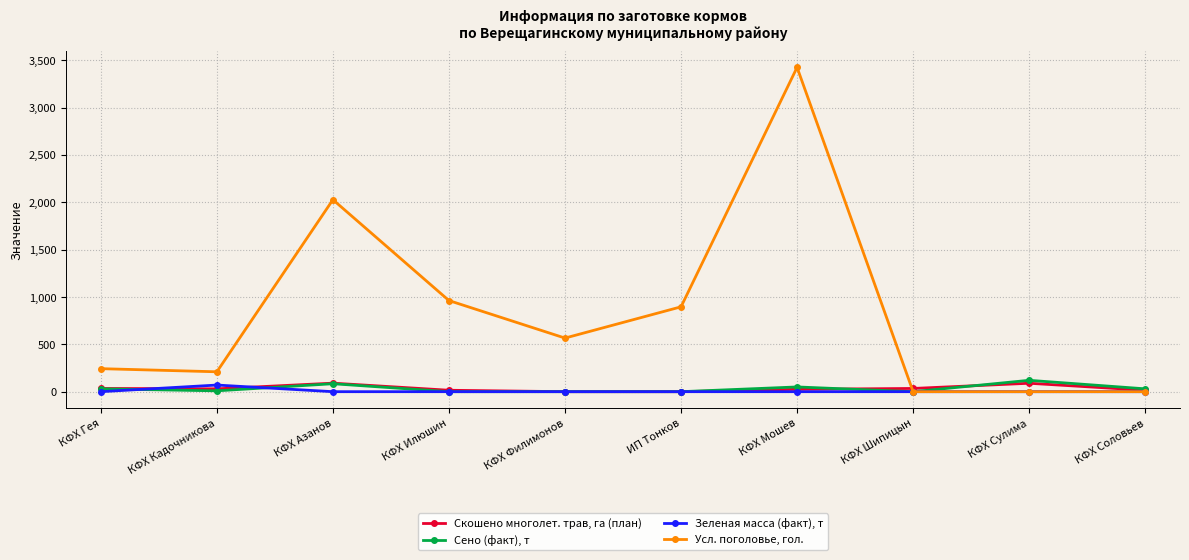

At how many categories does at least one series exceed 1841?

2